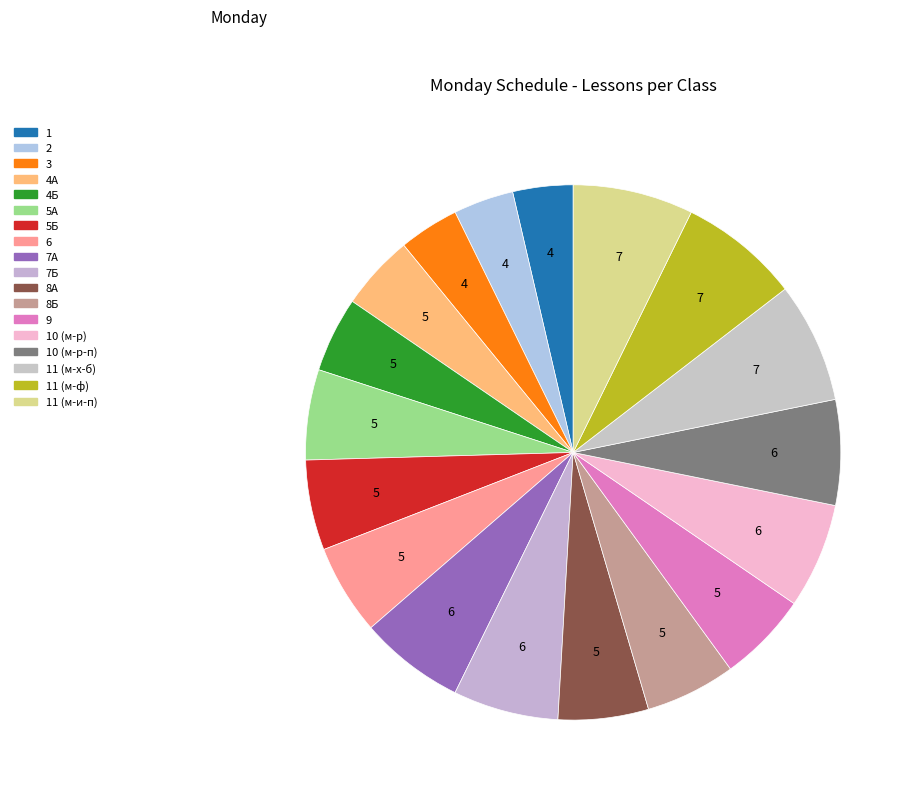

Which category has the smallest portion of the pie?

1